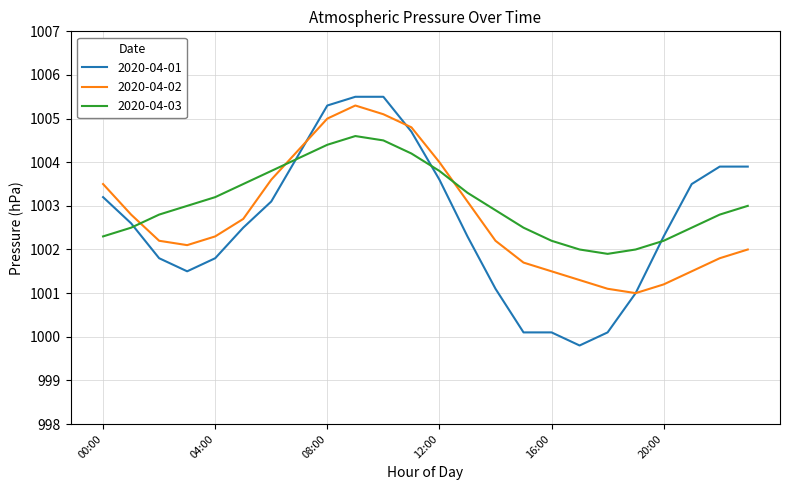

True or false: 2020-04-02 and 2020-04-03 cross at least once.

True